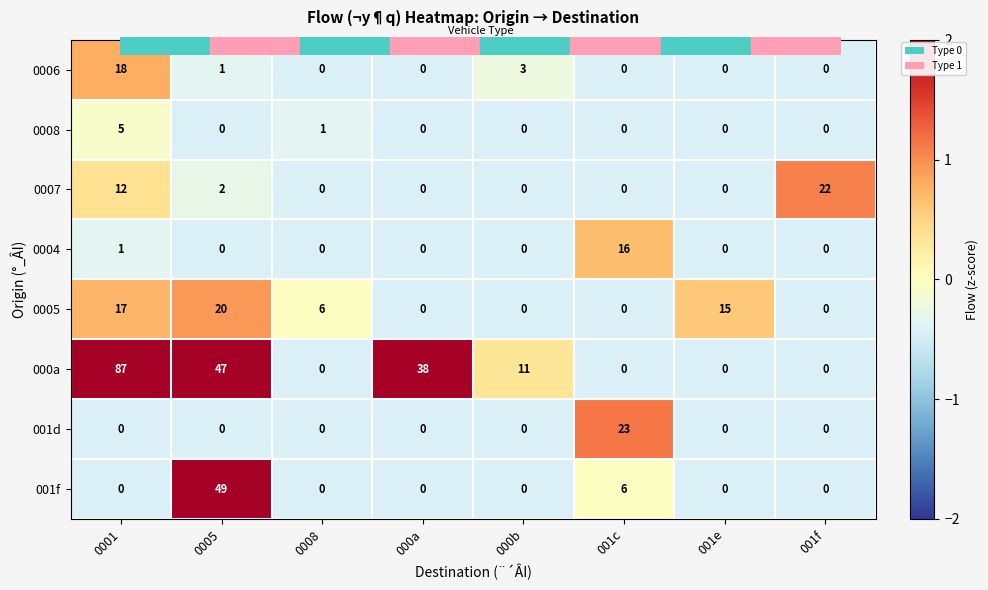

List the series in order of their peak value, highest first.

000a, 001f, 001d, 0007, 0005, 0006, 0004, 0008